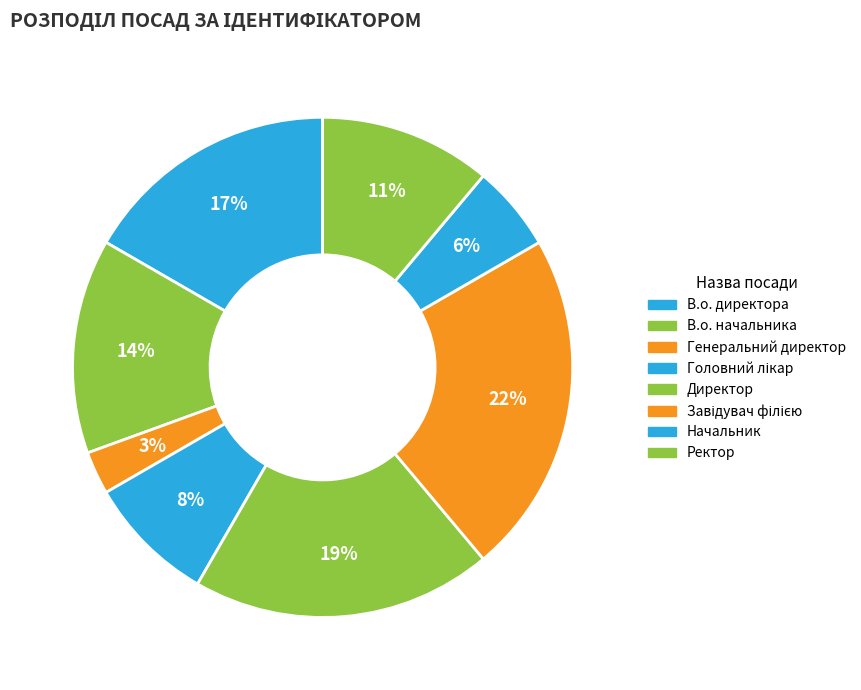

How many segments does this pie chart have?

8